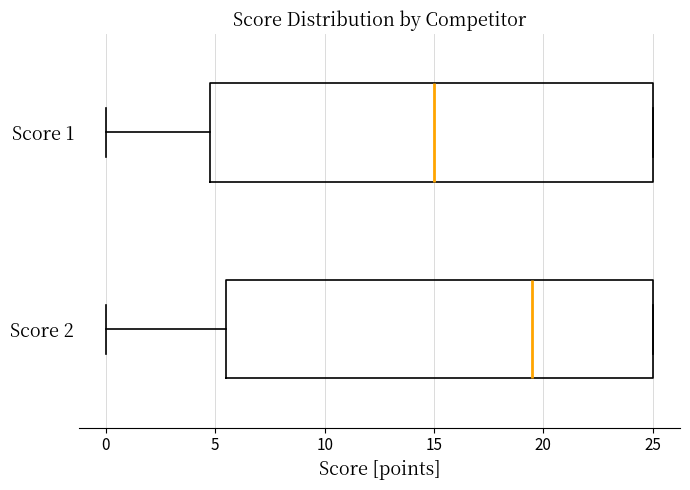

Which box has the furthest to the left median line?

Score 1